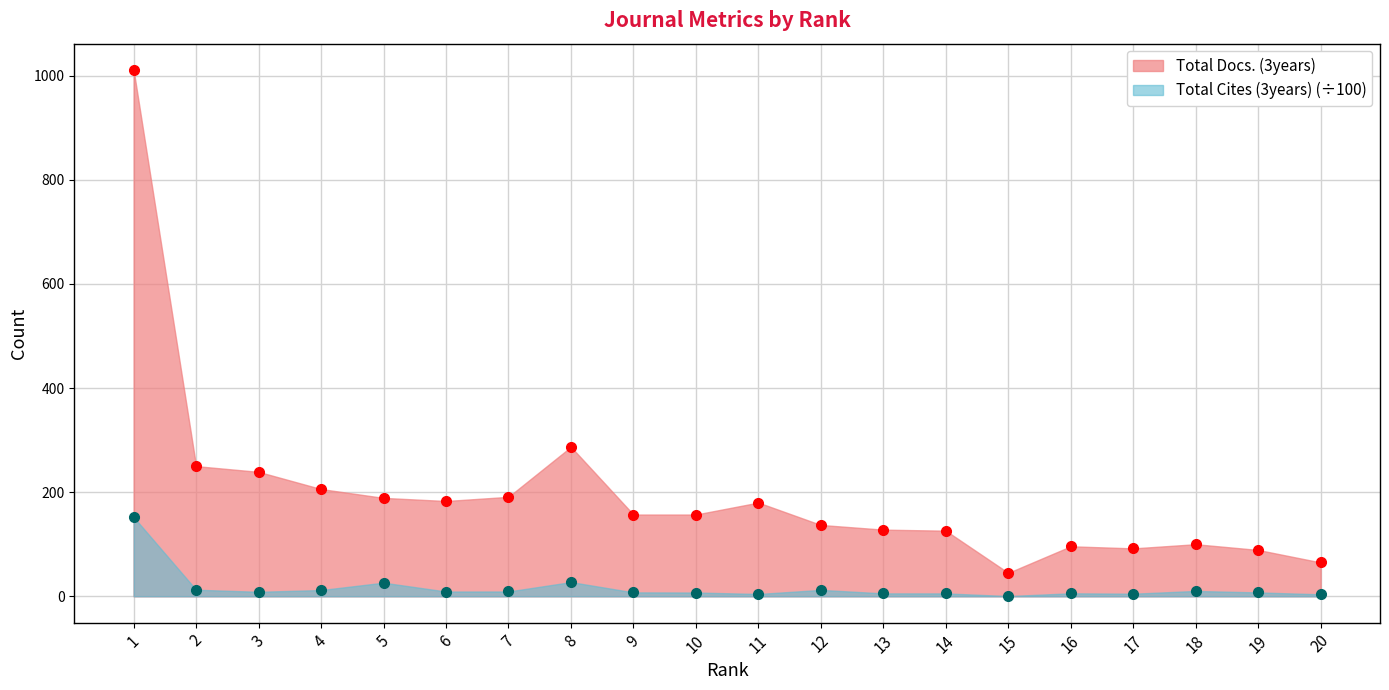

Which label corresponds to the smallest value in the chart?

15